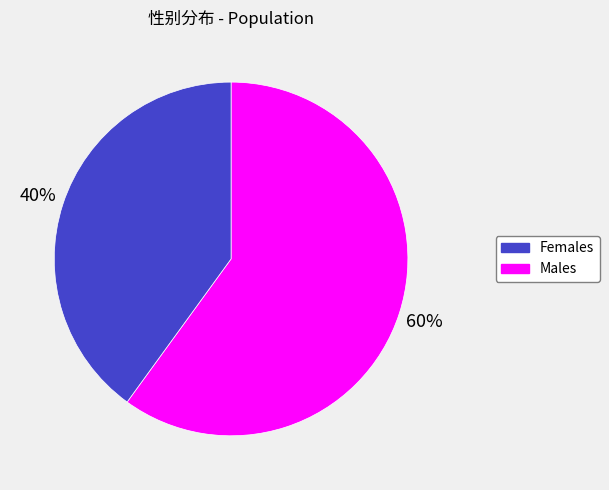

Is it true that Males is 27% of the pie?

False